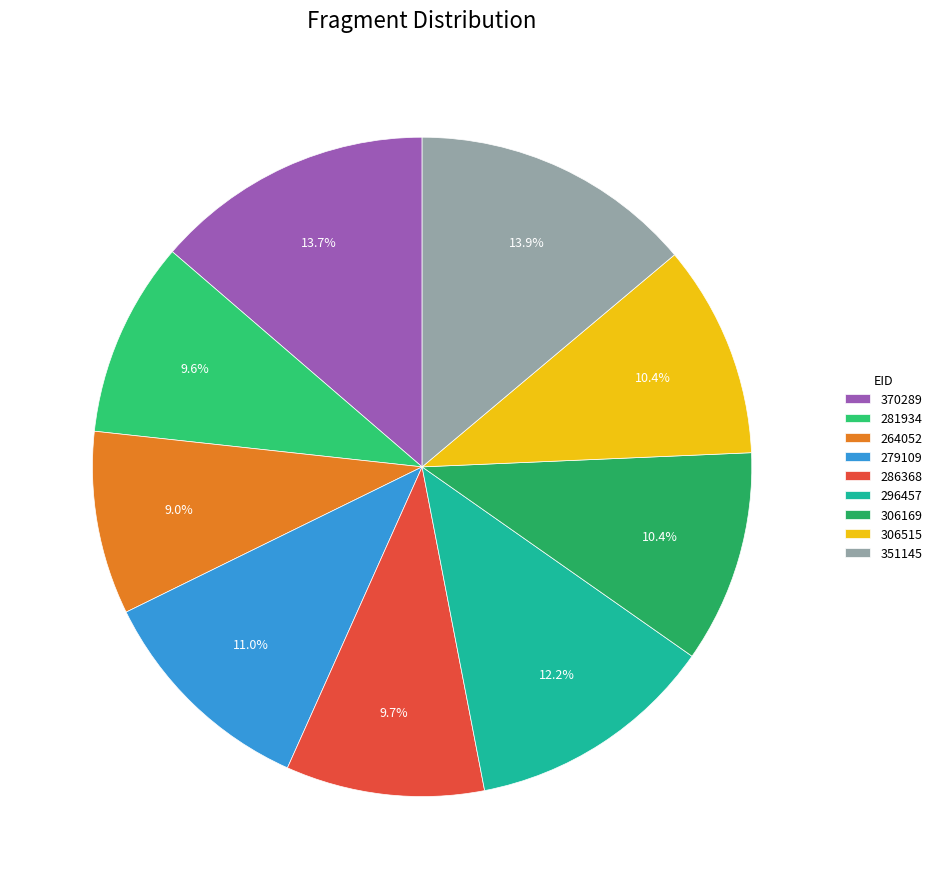

Which slice is the largest?

351145